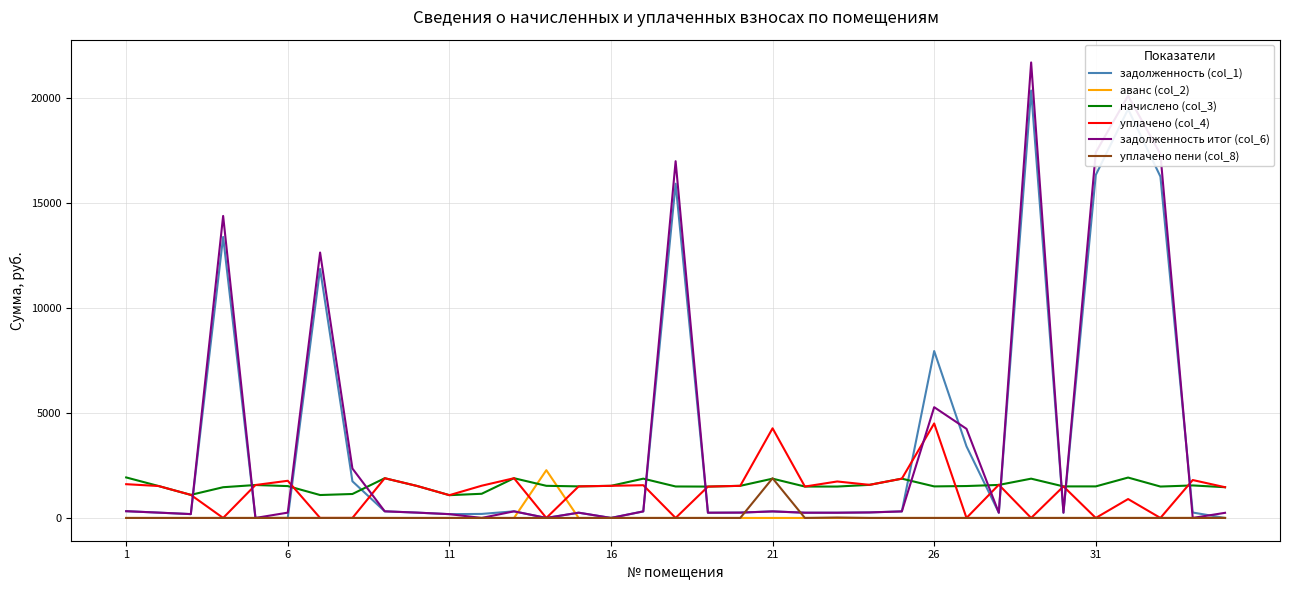

What is the maximum value for уплачено (col_4)?

4500.0